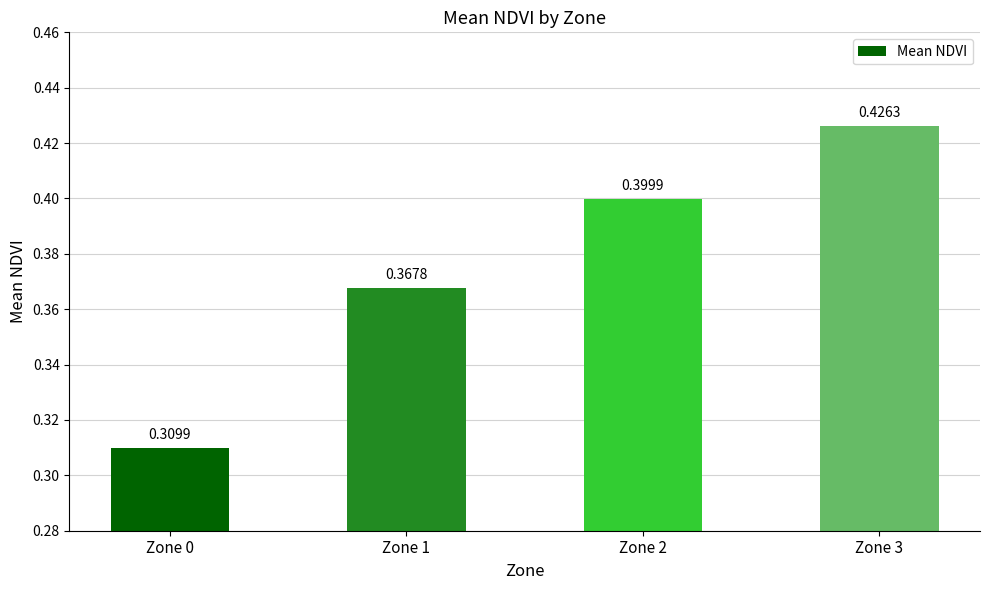

True or false: the data shows 0.4 at Zone 3.

True